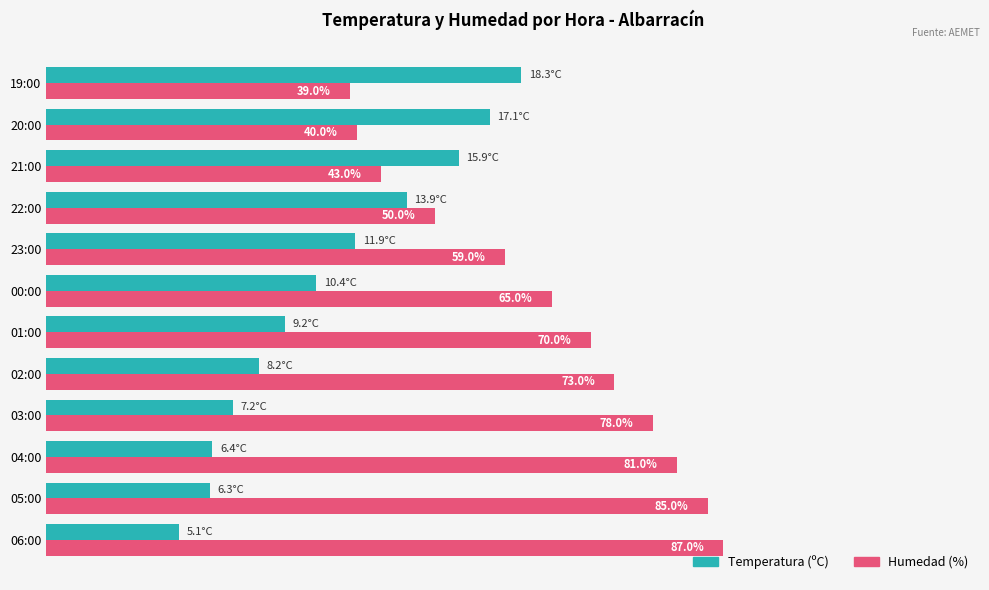

Which series changed the most between 06:00 and 20:00?

Humedad (%)